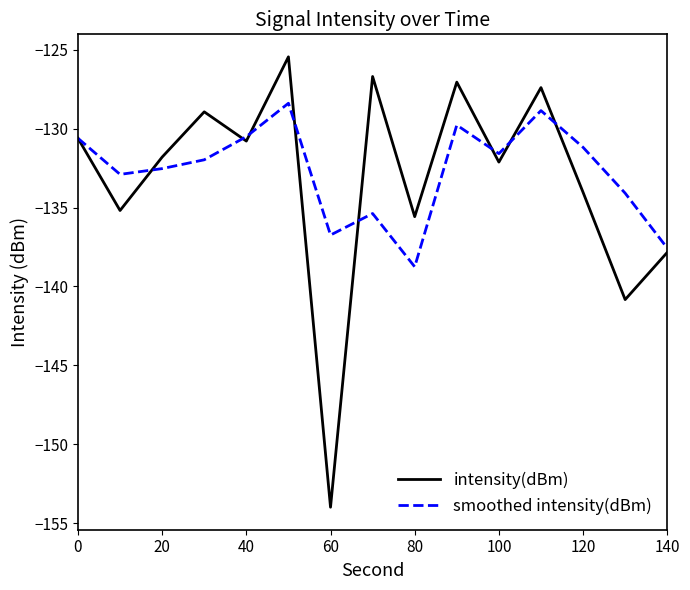

Which series has the largest range (max minus min)?

intensity(dBm)